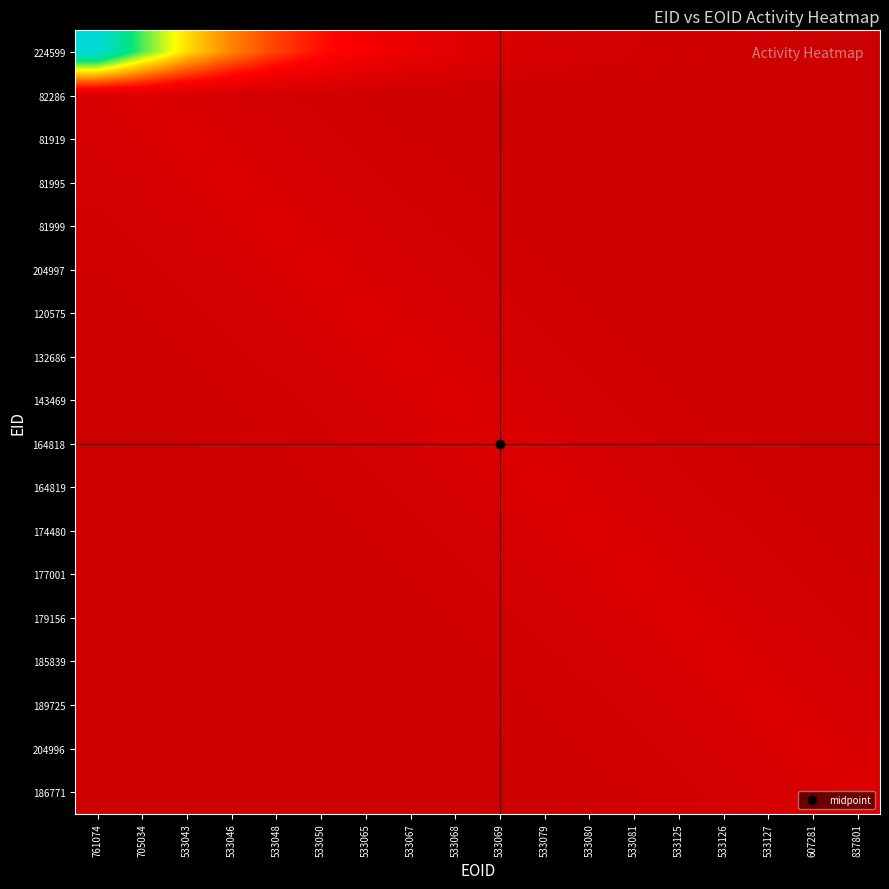

Reading left to right, transcribe all the data shown in this chart.

224599: 761074=1.0	705034=0.7	533043=0.5	533046=0.4	533048=0.3	533050=0.2	533065=0.2	533067=0.1	533068=0.1	533069=0.1	533079=0.0	533080=0.0	533081=0.0	533125=0.0	533126=0.0	533127=0.0	607281=0.0	837801=0.0
82286: 761074=0.1	705034=0.1	533043=0.1	533046=0.0	533048=0.0	533050=0.0	533065=0.0	533067=0.0	533068=0.0	533069=0.0	533079=0.0	533080=0.0	533081=0.0	533125=0.0	533126=0.0	533127=0.0	607281=0.0	837801=0.0
81919: 761074=0.0	705034=0.1	533043=0.1	533046=0.1	533048=0.0	533050=0.0	533065=0.0	533067=0.0	533068=0.0	533069=0.0	533079=0.0	533080=0.0	533081=0.0	533125=0.0	533126=0.0	533127=0.0	607281=0.0	837801=0.0
81995: 761074=0.0	705034=0.0	533043=0.1	533046=0.1	533048=0.1	533050=0.0	533065=0.0	533067=0.0	533068=0.0	533069=0.0	533079=0.0	533080=0.0	533081=0.0	533125=0.0	533126=0.0	533127=0.0	607281=0.0	837801=0.0
81999: 761074=0.0	705034=0.0	533043=0.0	533046=0.1	533048=0.1	533050=0.1	533065=0.0	533067=0.0	533068=0.0	533069=0.0	533079=0.0	533080=0.0	533081=0.0	533125=0.0	533126=0.0	533127=0.0	607281=0.0	837801=0.0
204997: 761074=0.0	705034=0.0	533043=0.0	533046=0.0	533048=0.1	533050=0.1	533065=0.1	533067=0.0	533068=0.0	533069=0.0	533079=0.0	533080=0.0	533081=0.0	533125=0.0	533126=0.0	533127=0.0	607281=0.0	837801=0.0
120575: 761074=0.0	705034=0.0	533043=0.0	533046=0.0	533048=0.0	533050=0.1	533065=0.1	533067=0.1	533068=0.0	533069=0.0	533079=0.0	533080=0.0	533081=0.0	533125=0.0	533126=0.0	533127=0.0	607281=0.0	837801=0.0
132686: 761074=0.0	705034=0.0	533043=0.0	533046=0.0	533048=0.0	533050=0.0	533065=0.1	533067=0.1	533068=0.1	533069=0.0	533079=0.0	533080=0.0	533081=0.0	533125=0.0	533126=0.0	533127=0.0	607281=0.0	837801=0.0
143469: 761074=0.0	705034=0.0	533043=0.0	533046=0.0	533048=0.0	533050=0.0	533065=0.0	533067=0.1	533068=0.1	533069=0.1	533079=0.0	533080=0.0	533081=0.0	533125=0.0	533126=0.0	533127=0.0	607281=0.0	837801=0.0
164818: 761074=0.0	705034=0.0	533043=0.0	533046=0.0	533048=0.0	533050=0.0	533065=0.0	533067=0.0	533068=0.1	533069=0.1	533079=0.1	533080=0.0	533081=0.0	533125=0.0	533126=0.0	533127=0.0	607281=0.0	837801=0.0
164819: 761074=0.0	705034=0.0	533043=0.0	533046=0.0	533048=0.0	533050=0.0	533065=0.0	533067=0.0	533068=0.0	533069=0.1	533079=0.1	533080=0.1	533081=0.0	533125=0.0	533126=0.0	533127=0.0	607281=0.0	837801=0.0
174480: 761074=0.0	705034=0.0	533043=0.0	533046=0.0	533048=0.0	533050=0.0	533065=0.0	533067=0.0	533068=0.0	533069=0.0	533079=0.1	533080=0.1	533081=0.1	533125=0.0	533126=0.0	533127=0.0	607281=0.0	837801=0.0
177001: 761074=0.0	705034=0.0	533043=0.0	533046=0.0	533048=0.0	533050=0.0	533065=0.0	533067=0.0	533068=0.0	533069=0.0	533079=0.0	533080=0.1	533081=0.1	533125=0.1	533126=0.0	533127=0.0	607281=0.0	837801=0.0
179156: 761074=0.0	705034=0.0	533043=0.0	533046=0.0	533048=0.0	533050=0.0	533065=0.0	533067=0.0	533068=0.0	533069=0.0	533079=0.0	533080=0.0	533081=0.1	533125=0.1	533126=0.1	533127=0.0	607281=0.0	837801=0.0
185839: 761074=0.0	705034=0.0	533043=0.0	533046=0.0	533048=0.0	533050=0.0	533065=0.0	533067=0.0	533068=0.0	533069=0.0	533079=0.0	533080=0.0	533081=0.0	533125=0.1	533126=0.1	533127=0.1	607281=0.0	837801=0.0
189725: 761074=0.0	705034=0.0	533043=0.0	533046=0.0	533048=0.0	533050=0.0	533065=0.0	533067=0.0	533068=0.0	533069=0.0	533079=0.0	533080=0.0	533081=0.0	533125=0.0	533126=0.1	533127=0.1	607281=0.1	837801=0.0
204996: 761074=0.0	705034=0.0	533043=0.0	533046=0.0	533048=0.0	533050=0.0	533065=0.0	533067=0.0	533068=0.0	533069=0.0	533079=0.0	533080=0.0	533081=0.0	533125=0.0	533126=0.0	533127=0.1	607281=0.1	837801=0.1
186771: 761074=0.0	705034=0.0	533043=0.0	533046=0.0	533048=0.0	533050=0.0	533065=0.0	533067=0.0	533068=0.0	533069=0.0	533079=0.0	533080=0.0	533081=0.0	533125=0.0	533126=0.0	533127=0.0	607281=0.1	837801=0.1